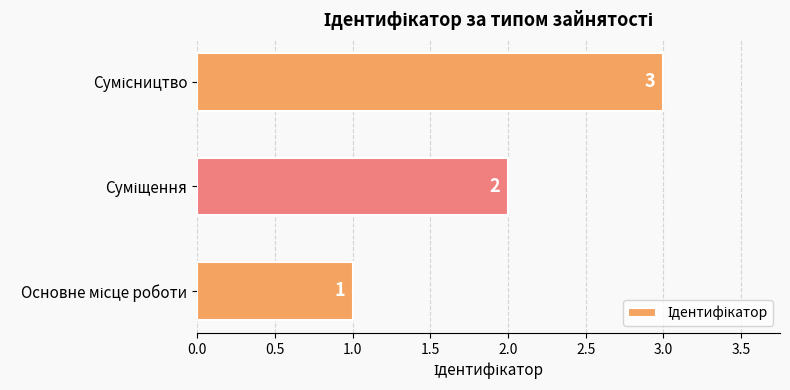

Are the bars horizontal?

Yes